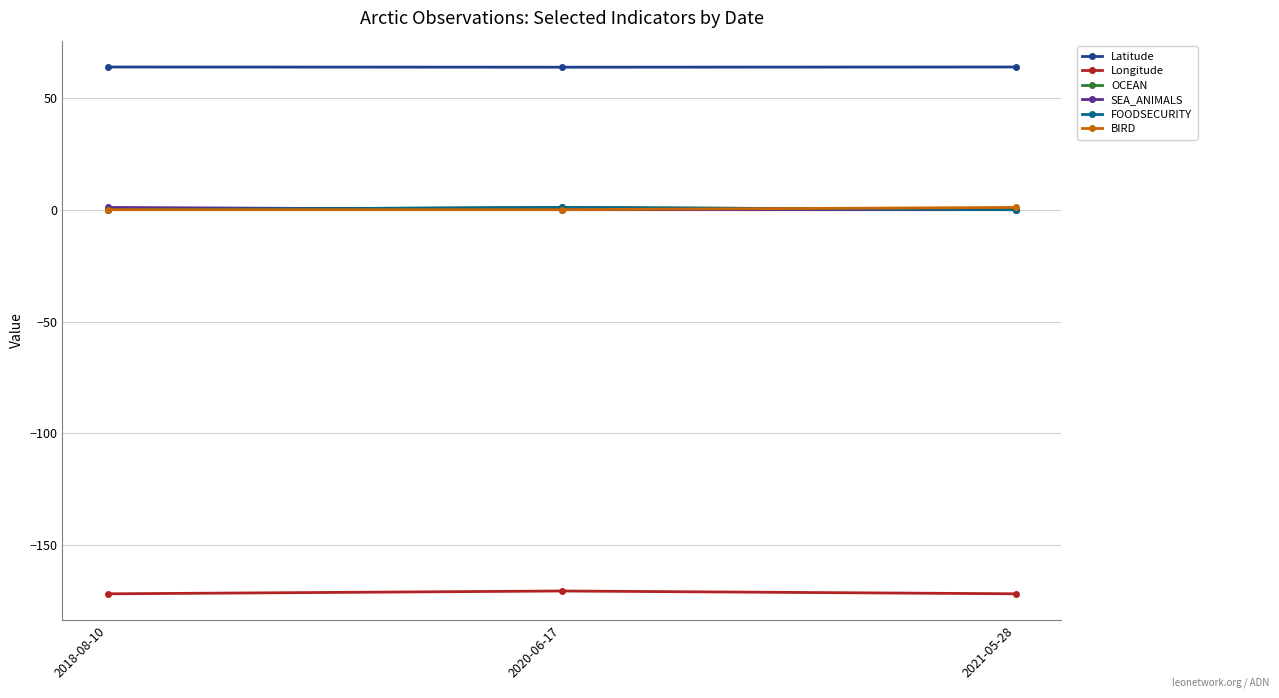

Reading left to right, what are all the values shown in this chart?

Latitude: 63.8	63.7	63.8
Longitude: -171.7	-170.5	-171.7
OCEAN: 0.0	1.0	0.0
SEA_ANIMALS: 1.0	0.0	0.0
FOODSECURITY: 0.0	1.0	0.0
BIRD: 0.0	0.0	1.0